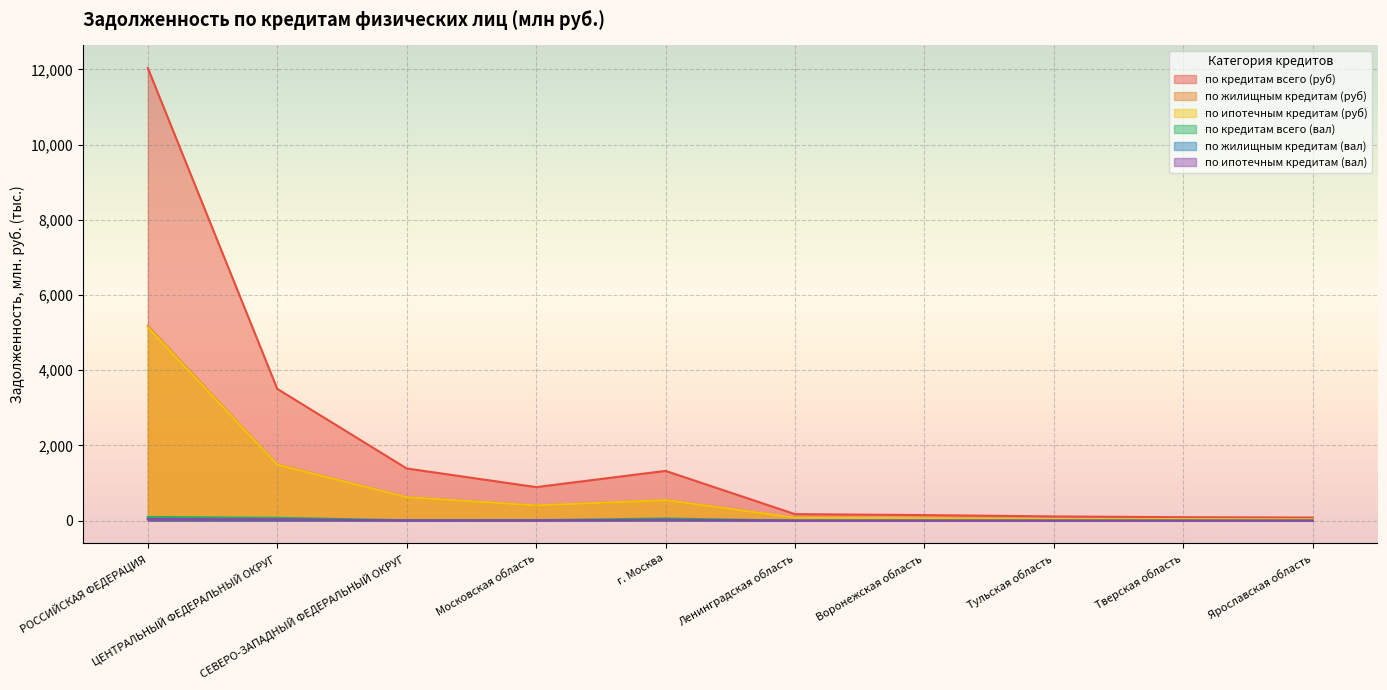

Reading right to left, list all the values displayed in this chart.

по кредитам всего (руб): 83.4	92.1	113.2	148.8	174.1	1323.9	892.7	1388.6	3505.1	12035.7
по жилищным кредитам (руб): 34.4	42.1	44.3	66.0	78.0	550.7	406.4	625.3	1495.9	5176.1
по ипотечным кредитам (руб): 34.3	42.1	44.1	65.6	77.8	547.3	405.2	623.5	1488.3	5144.9
по кредитам всего (вал): 0.1	0.2	0.2	0.3	1.0	58.1	14.4	12.9	75.3	99.7
по жилищным кредитам (вал): 0.1	0.2	0.2	0.1	0.5	22.4	8.4	5.7	32.3	43.9
по ипотечным кредитам (вал): 0.1	0.2	0.2	0.1	0.5	21.6	8.2	5.6	31.3	42.5